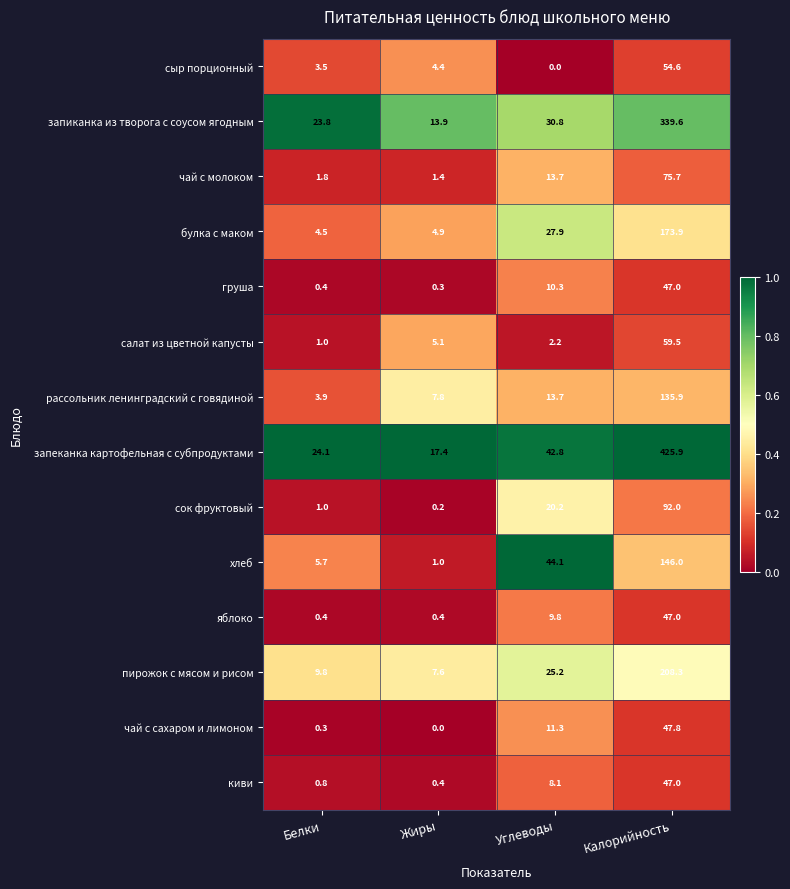

At which label does булка с маком reach its minimum?

Белки